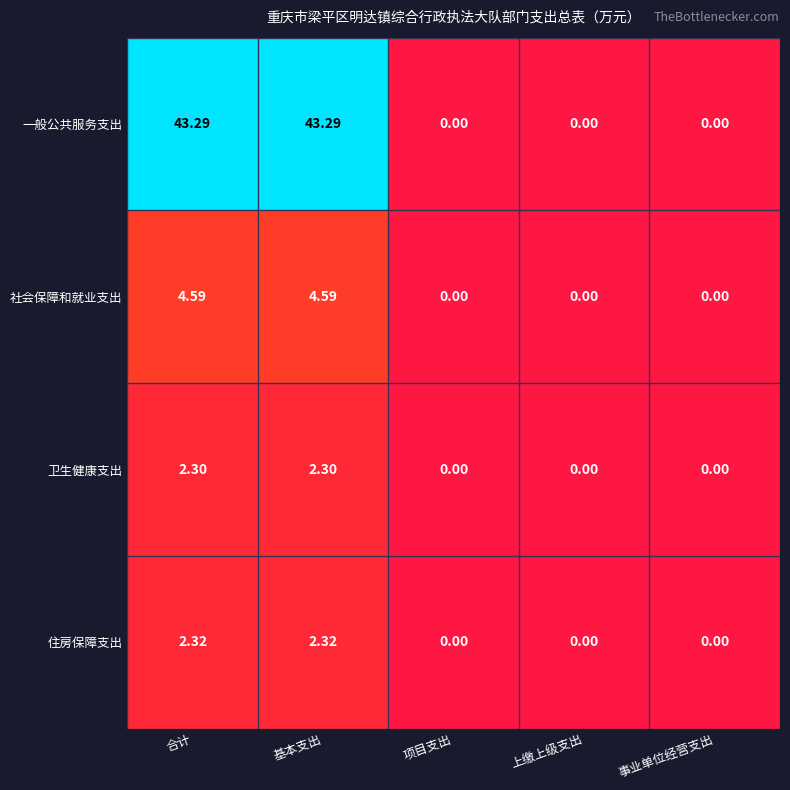

Which series has the widest spread of values?

一般公共服务支出